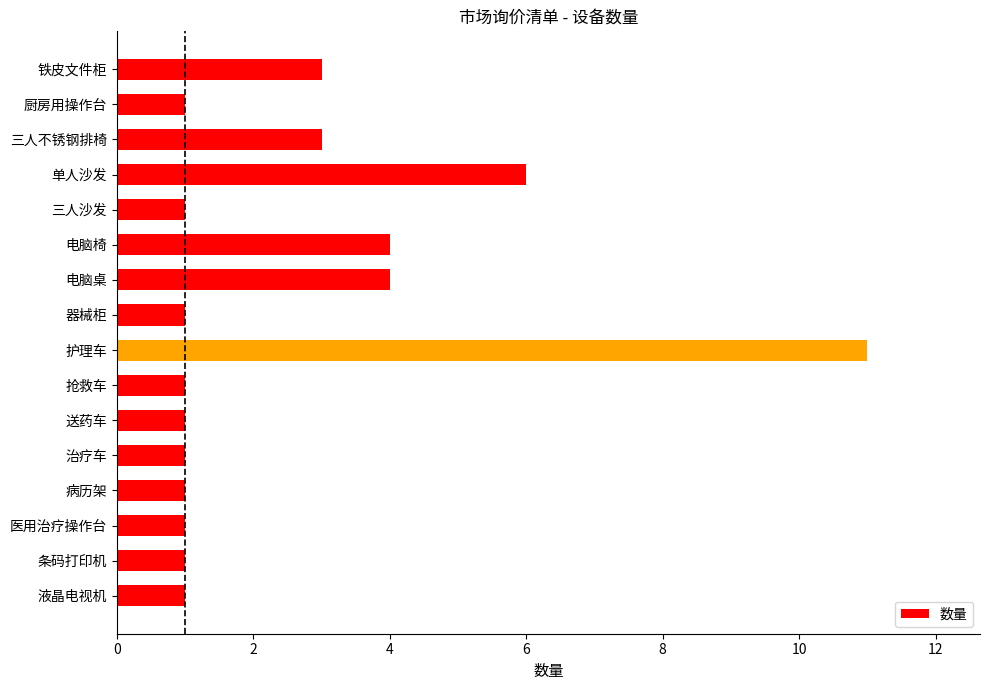

What is the change in value from 送药车 to 电脑椅?

+3